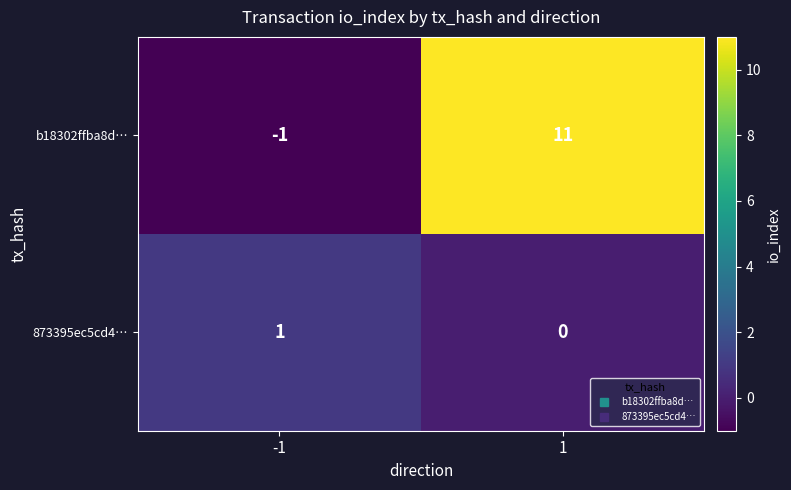

Count the number of categories in the chart.

2